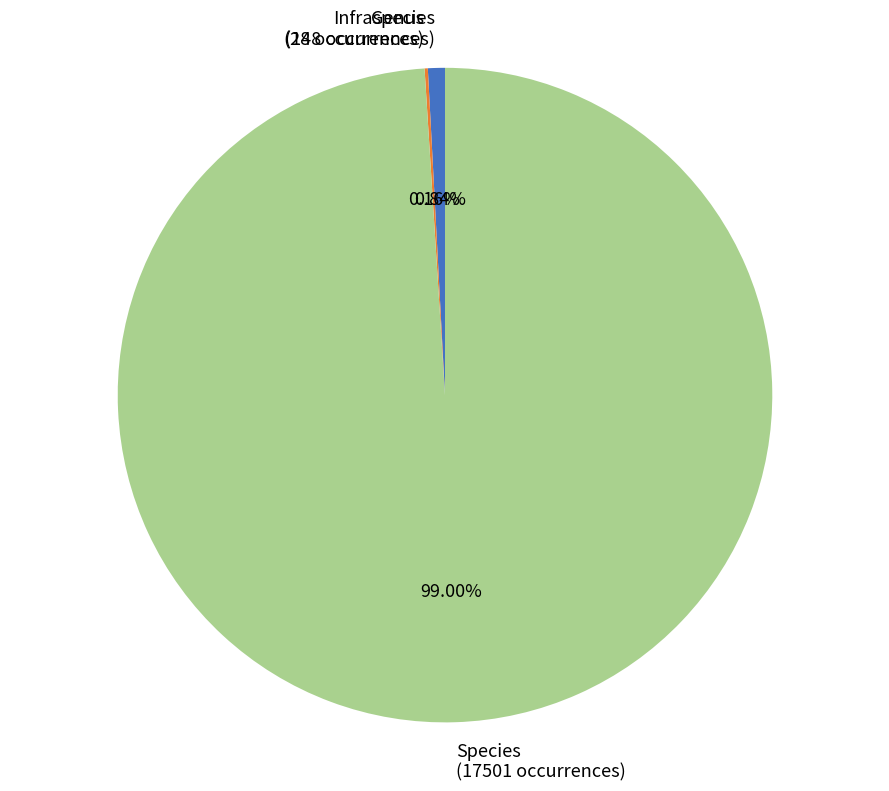

What is the total percentage of Infraspecies and Species?

99.8%